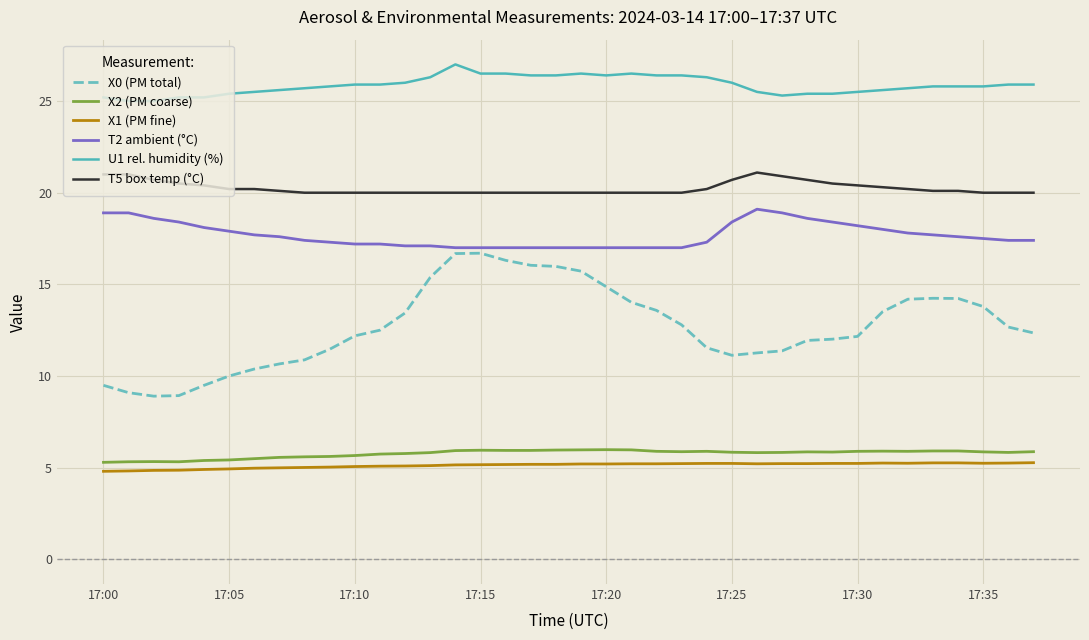

True or false: U1 rel. humidity (%) and X2 (PM coarse) intersect in this chart.

False